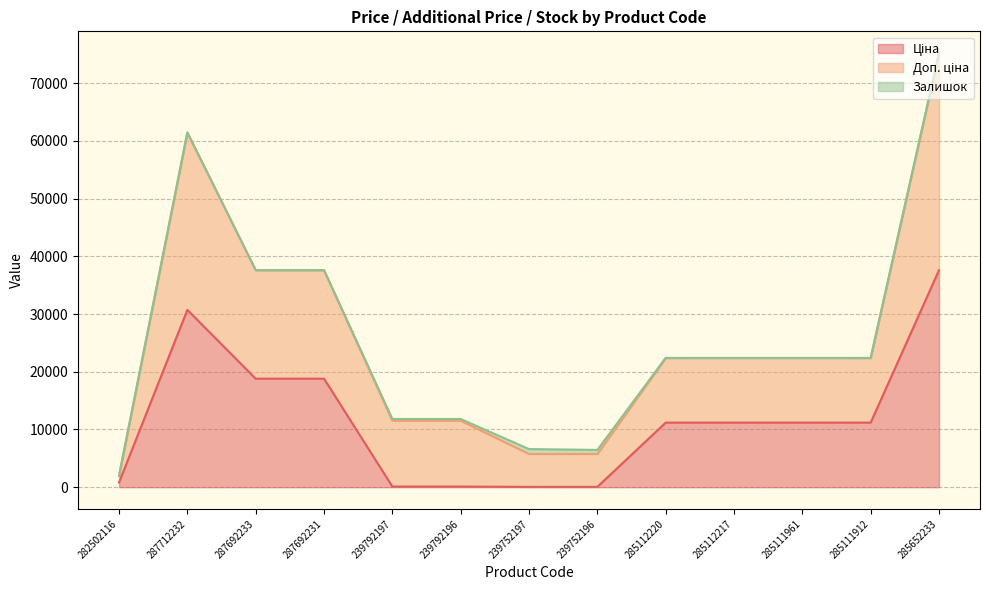

At which category is the sum across all series the highest?

285652233